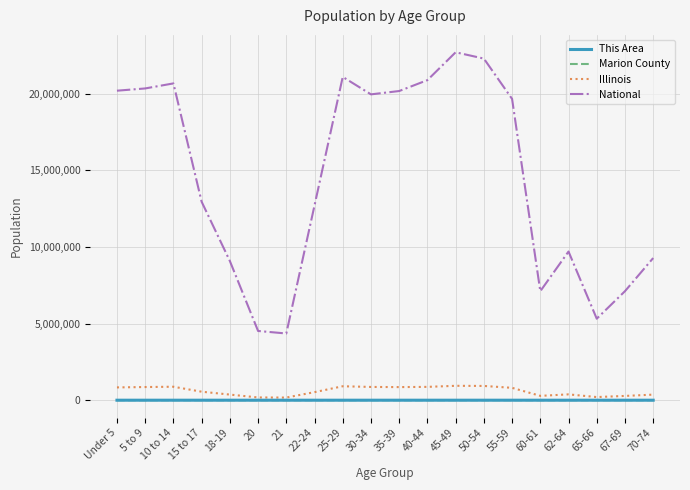

Which series has the largest total across all categories?

National